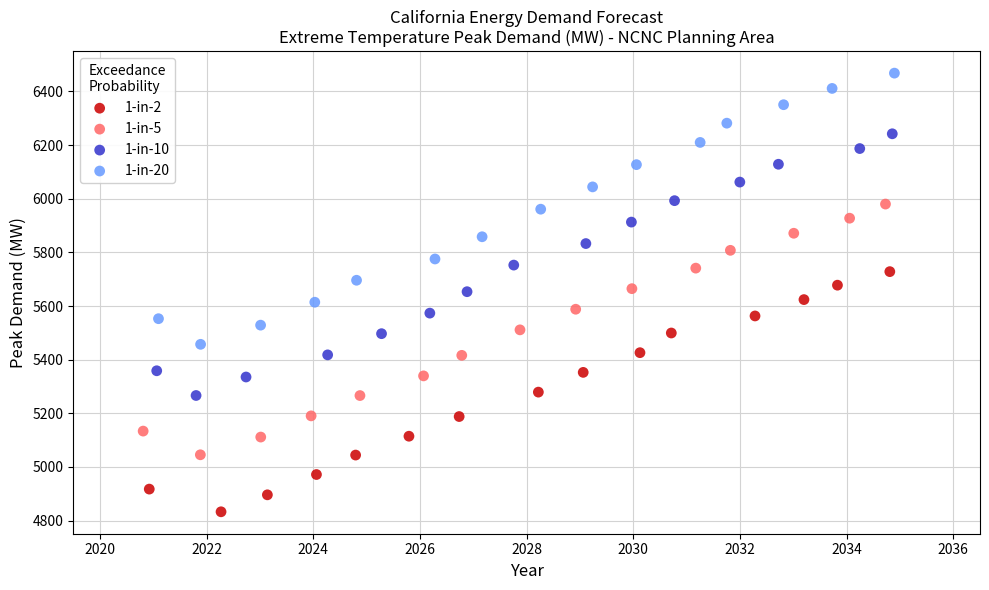

Which series has the widest spread of Y values?

1-in-20